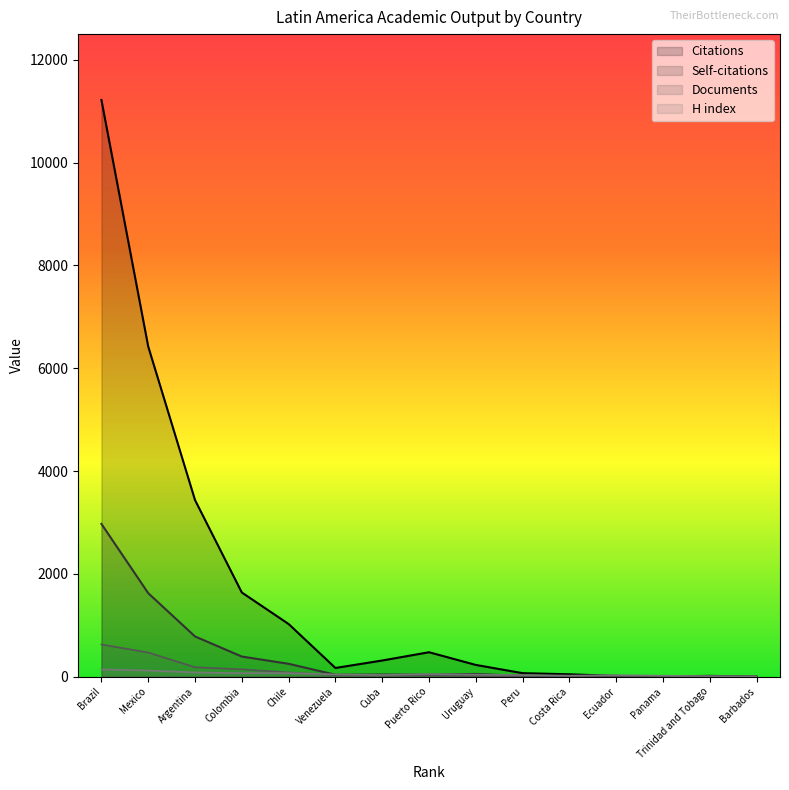

How many lines are shown in the chart?

4